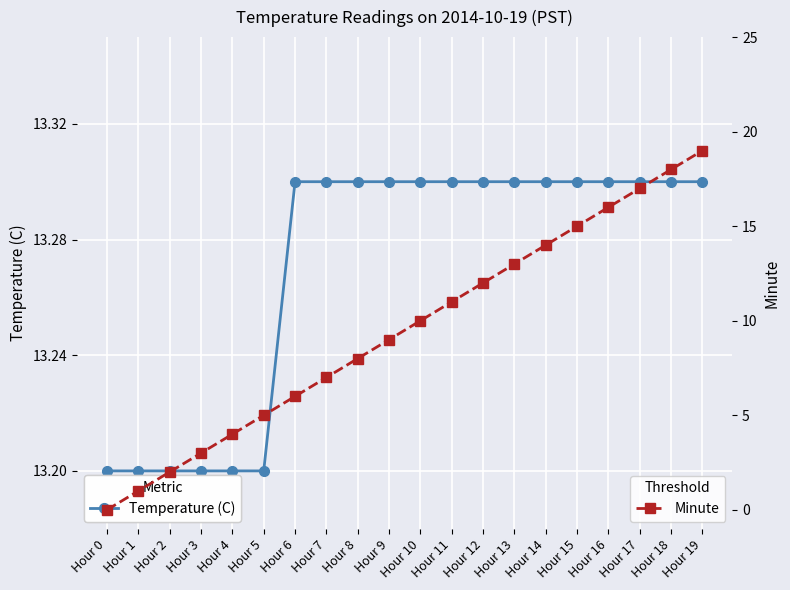

How many distinct data groups are displayed?

2